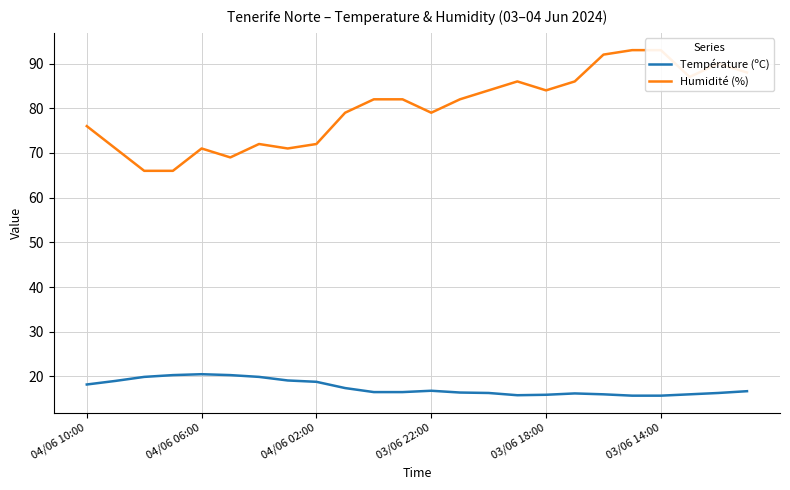

True or false: Température (ºC) and Humidité (%) intersect in this chart.

False